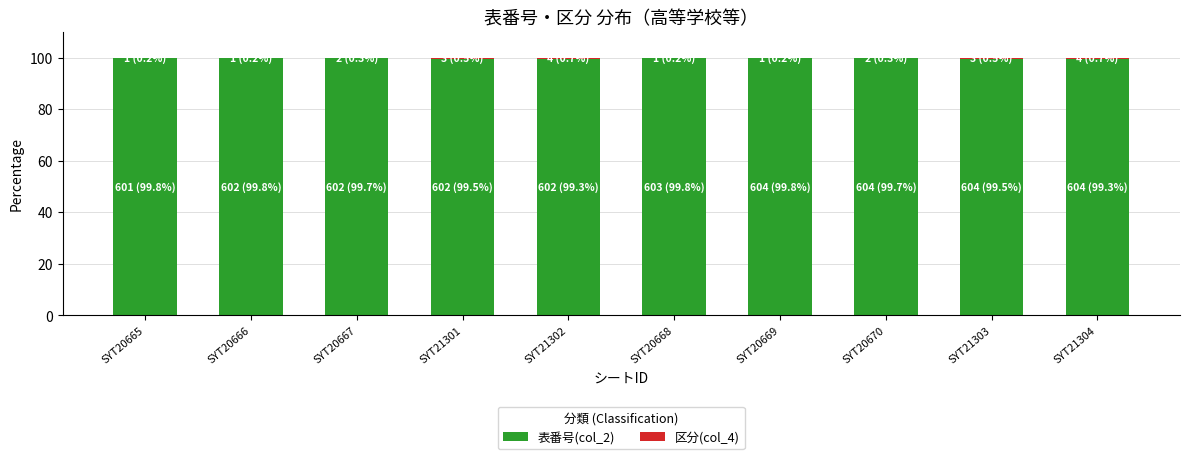

What is the highest value of the 表番号(col_2) series?

99.8